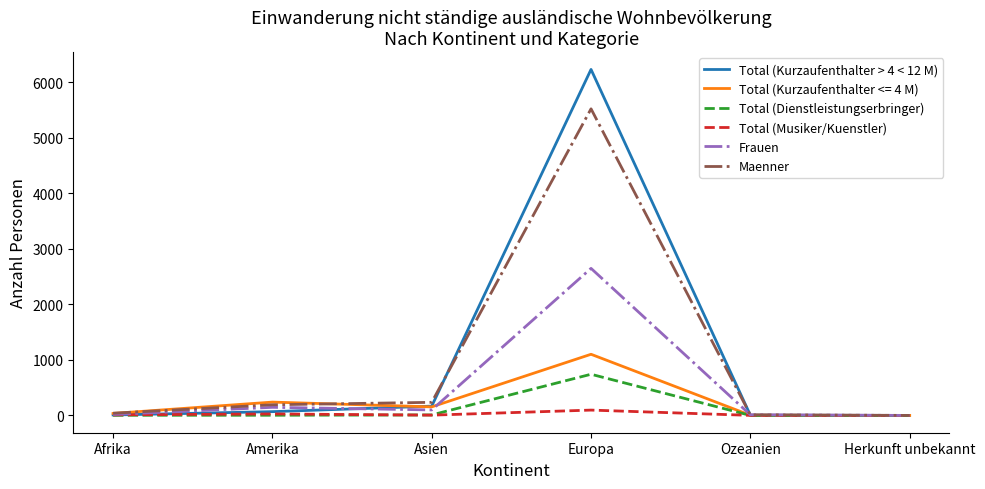

True or false: Maenner has more than 2 points higher than both neighbors.

False